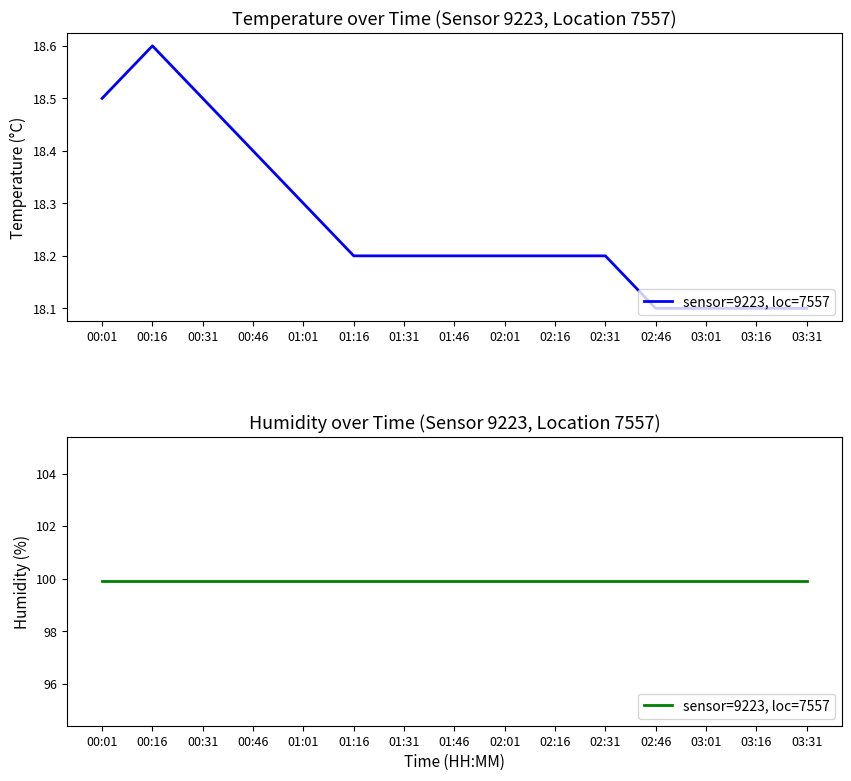

What is the maximum value shown in the chart?

18.6